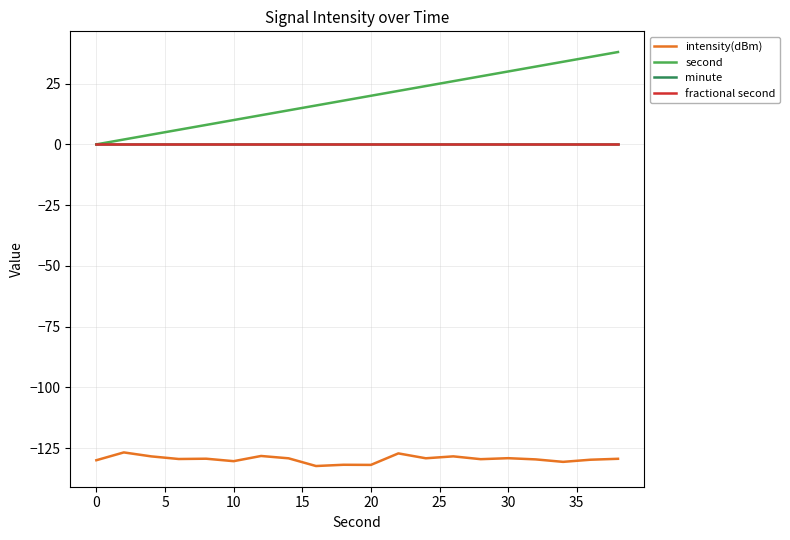

Does the chart have visible grid lines?

Yes